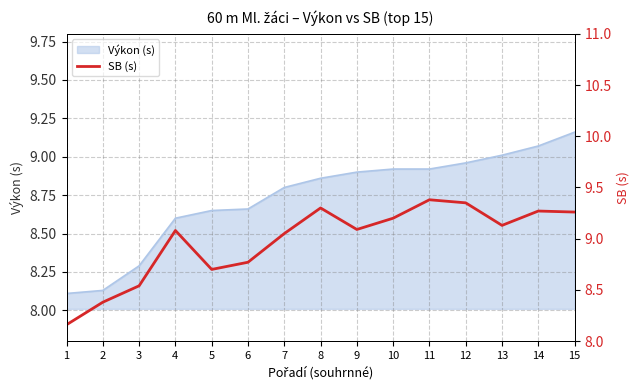

What is the change in value from 3 to 7?

+0.5